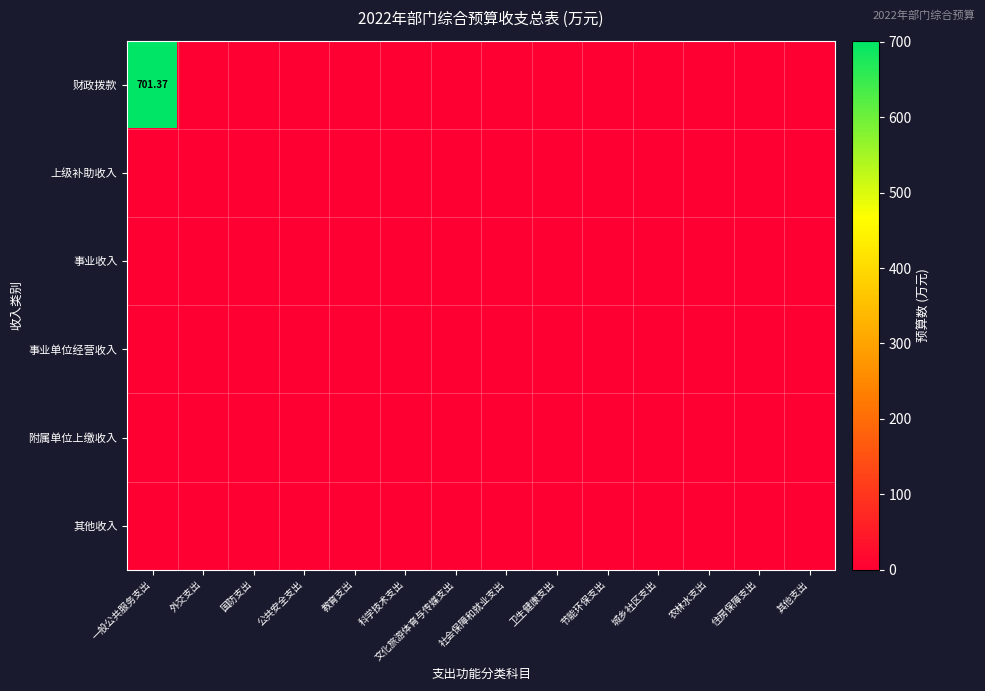

At how many categories does at least one series exceed 435?

1